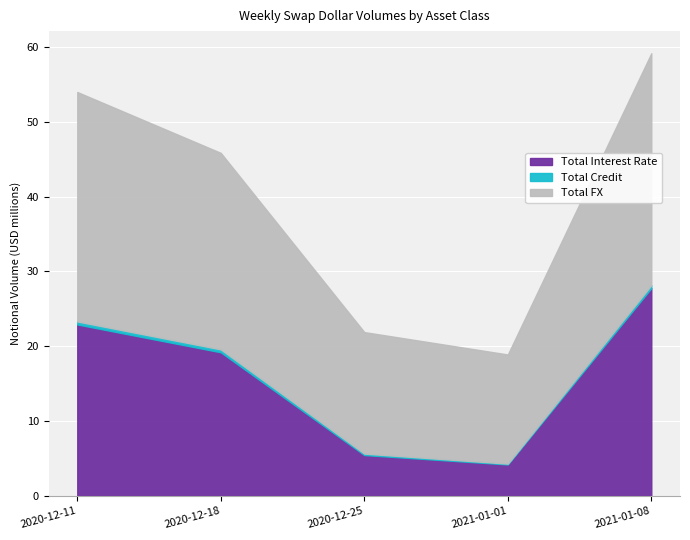

Which category has the lowest value in the Total Interest Rate series?

2021-01-01